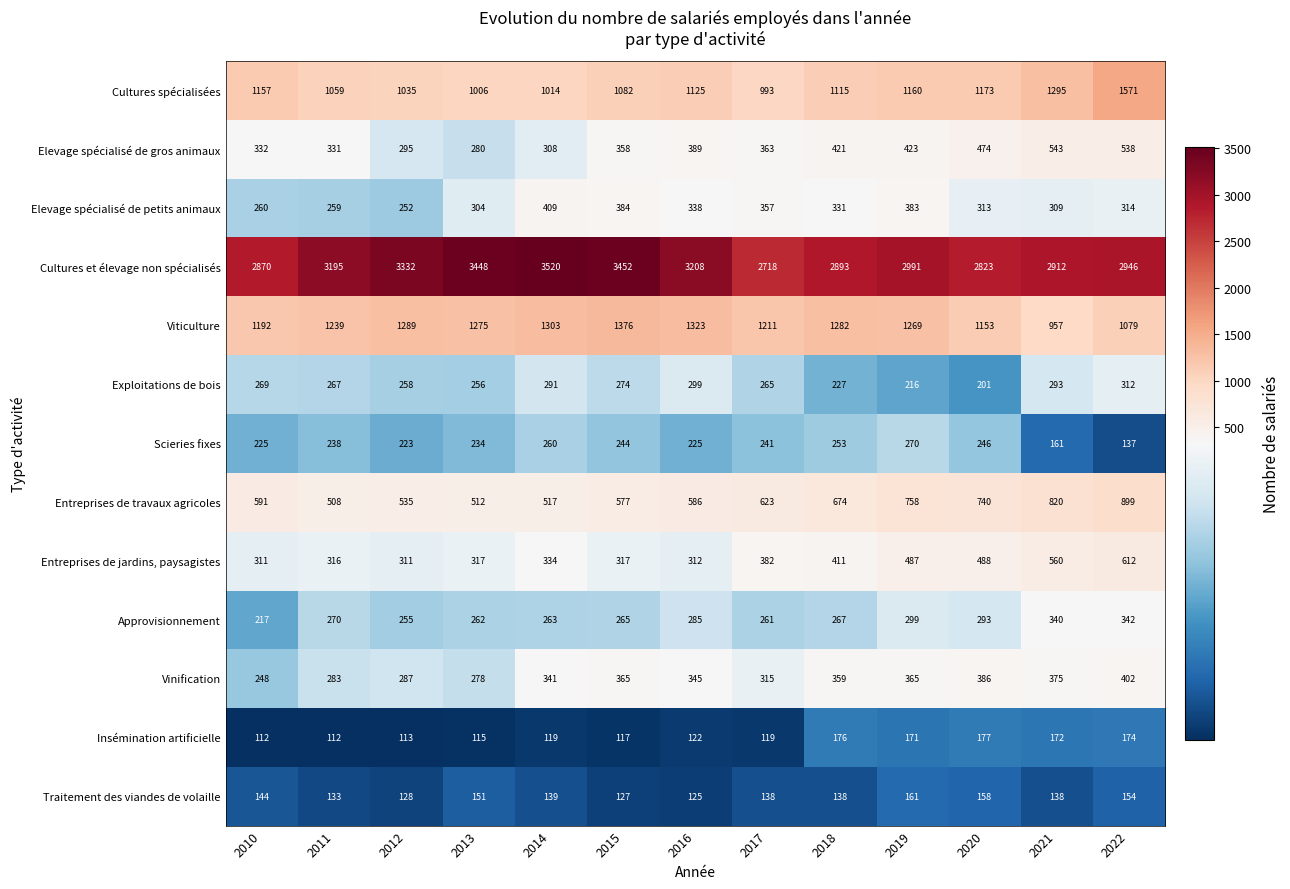

How many series are shown in this chart?

13